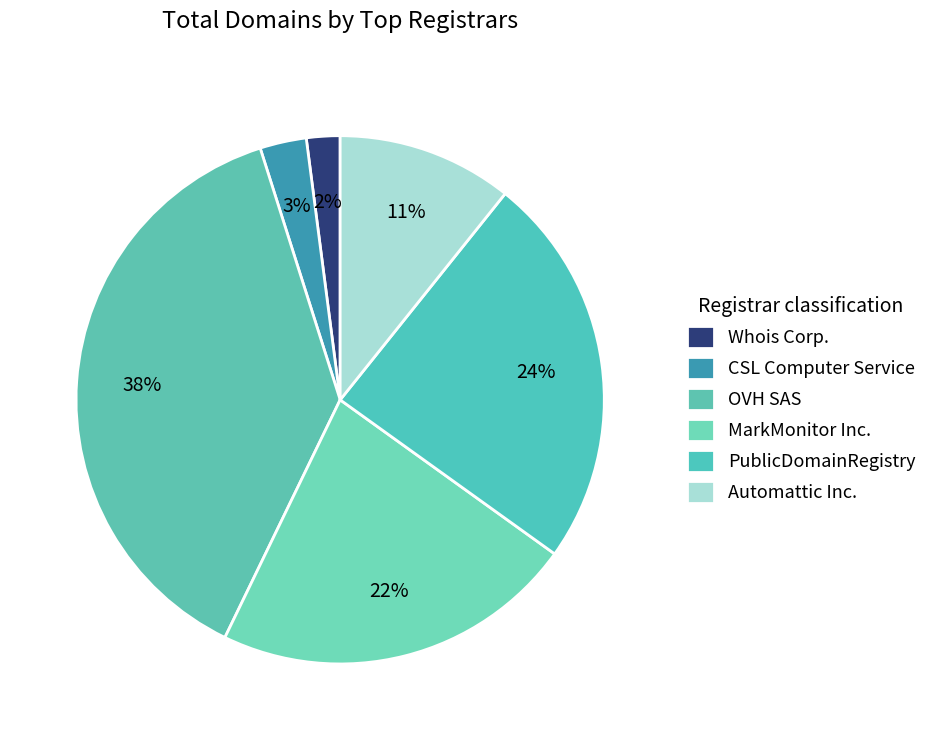

How many segments does this pie chart have?

6